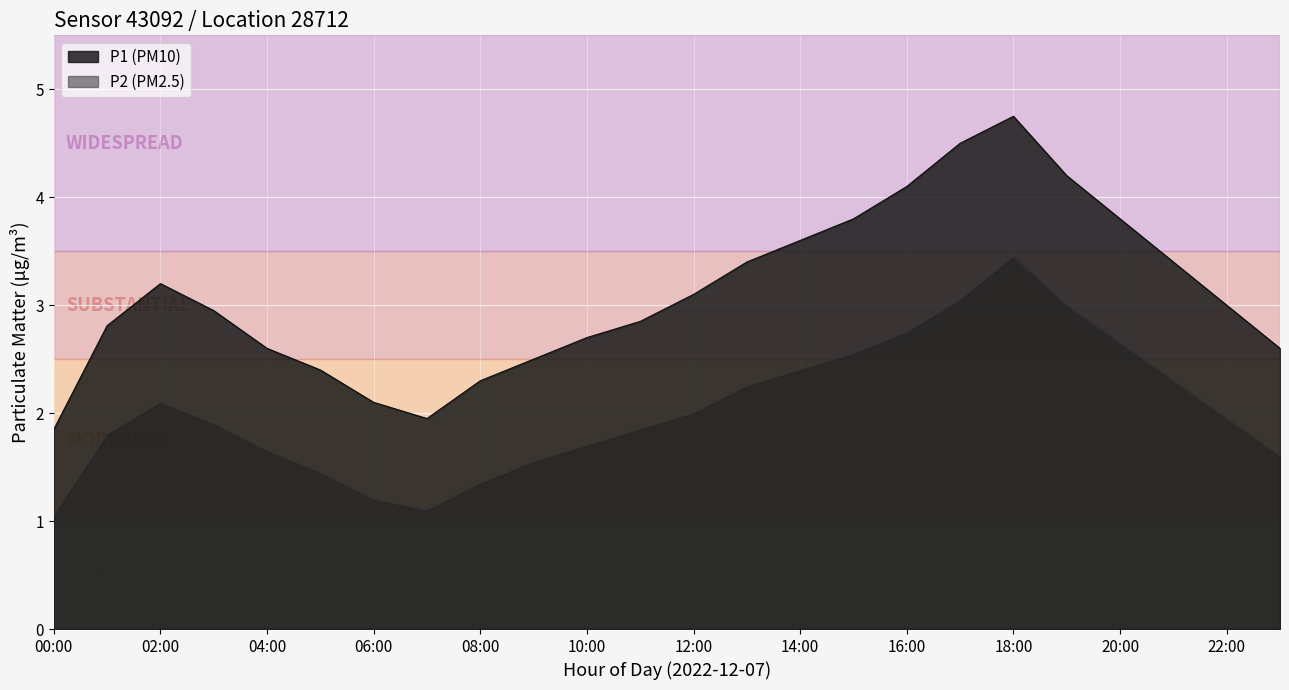

What is the sum of all P1 values?

74.5